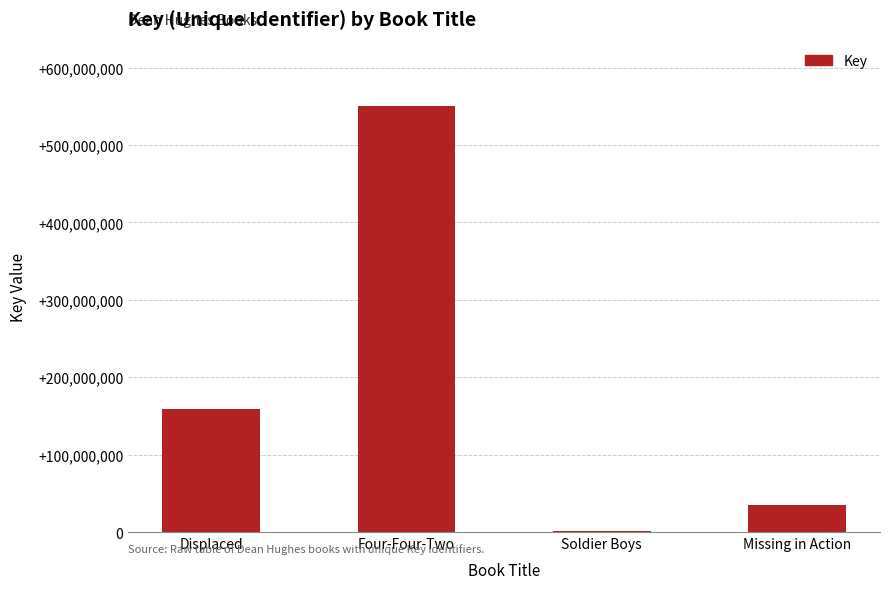

What is the sum of the values at Missing in Action and Four-Four-Two?

586313401